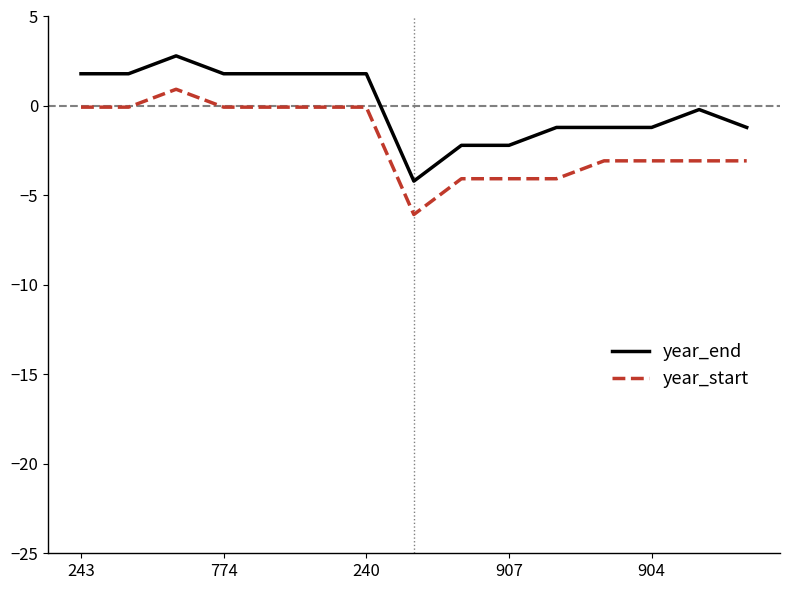

List the series in order of their peak value, highest first.

year_end, year_start